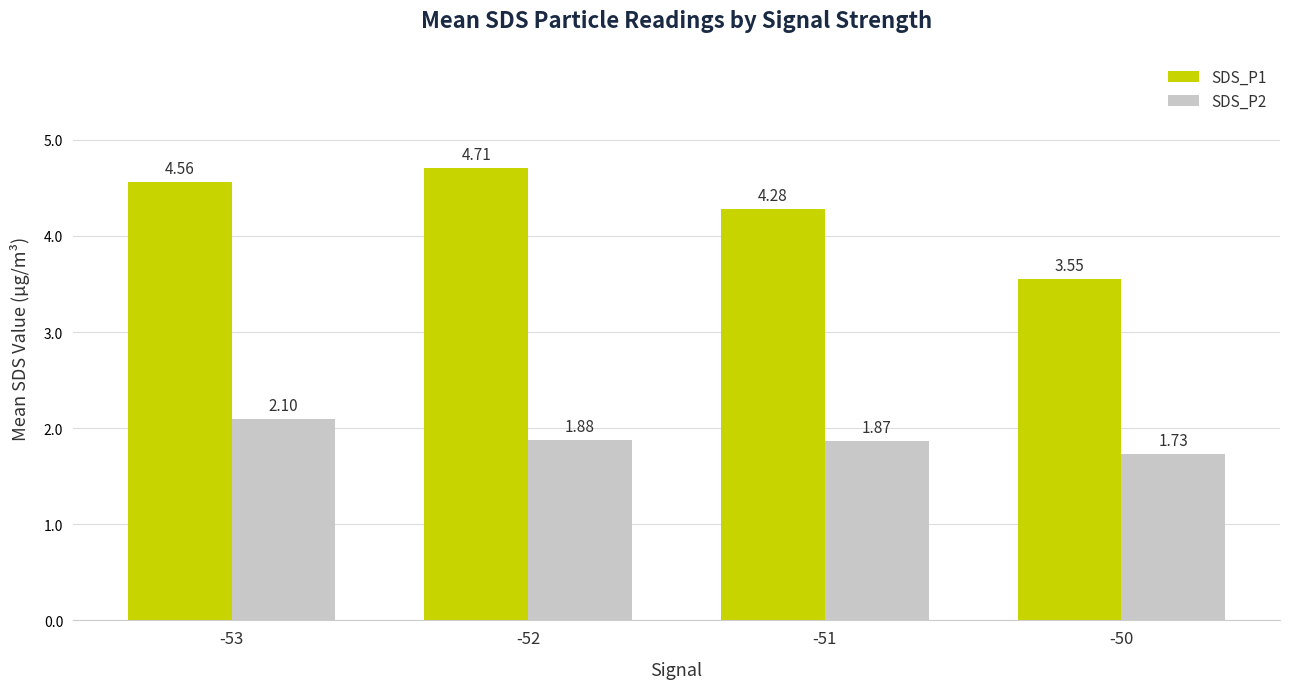

Which series has the largest range (max minus min)?

SDS_P1